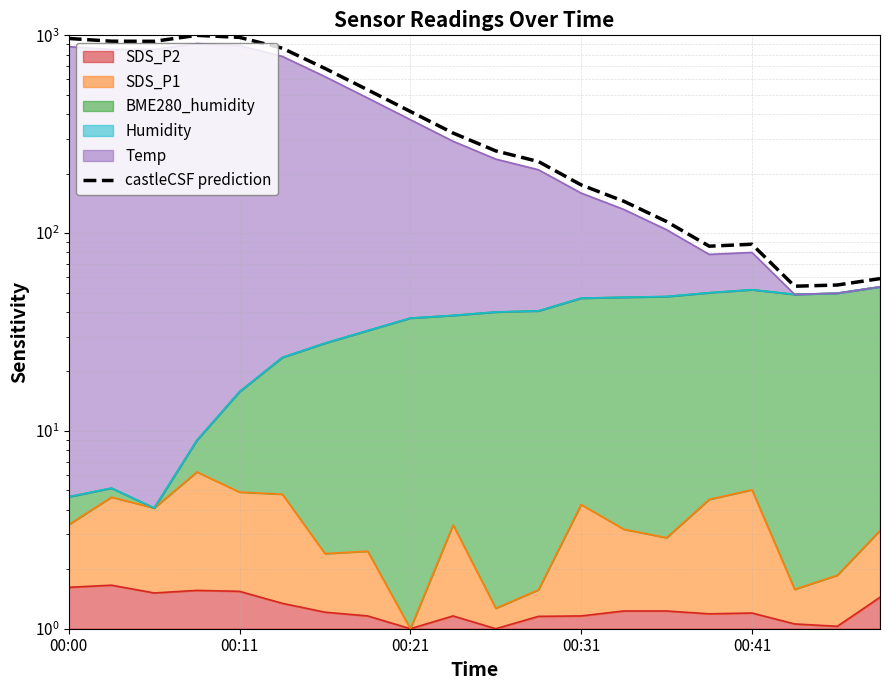

Between 6 and 14, which is larger?

6